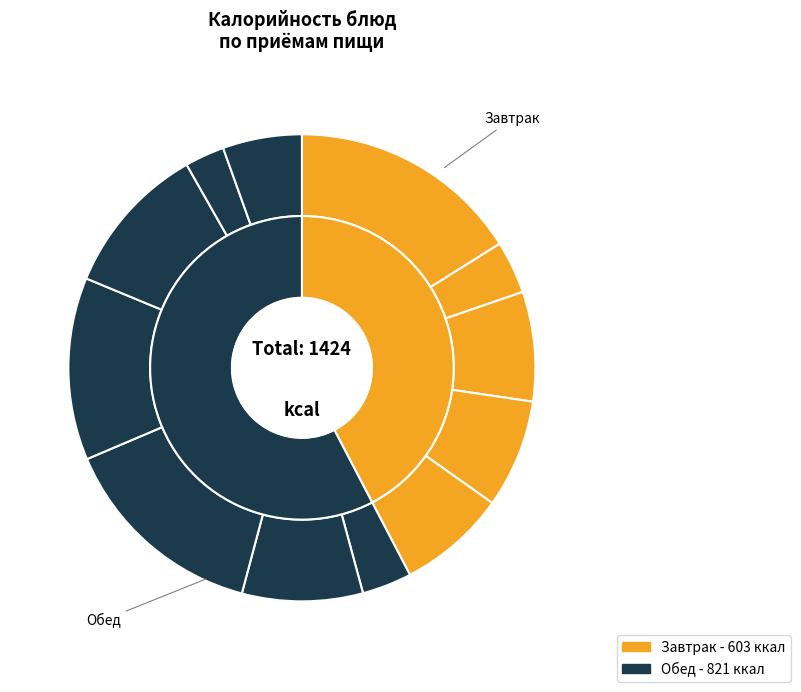

What is the change in value from Каша рисовая молочная to Какао-напиток на молоке?

-121